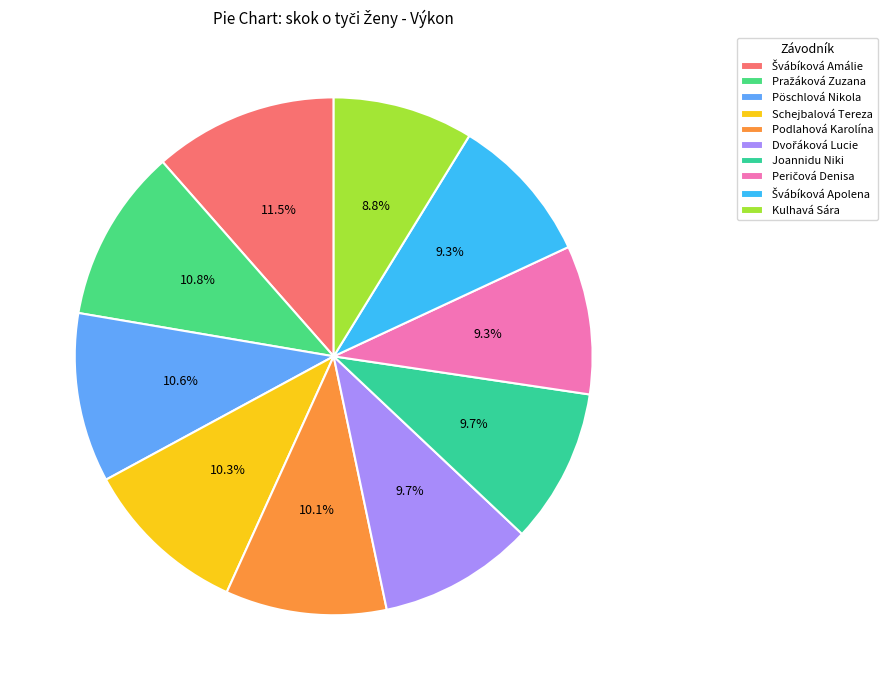

The Švábíková Apolena slice represents 9% of the pie. True or false?

True